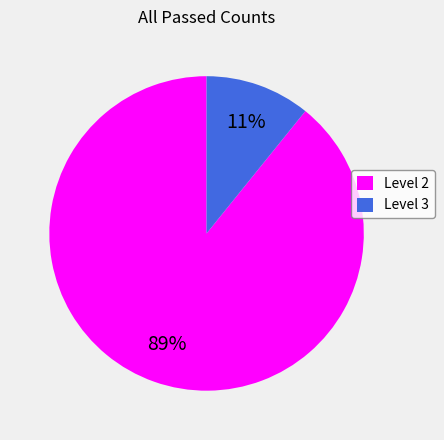

Combined, do Level 2 and Level 3 account for over 50%?

Yes